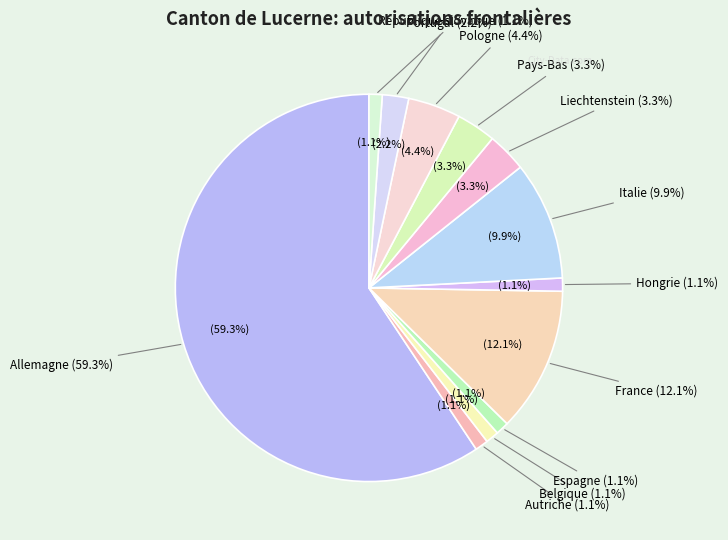

Which category accounts for the majority?

Allemagne